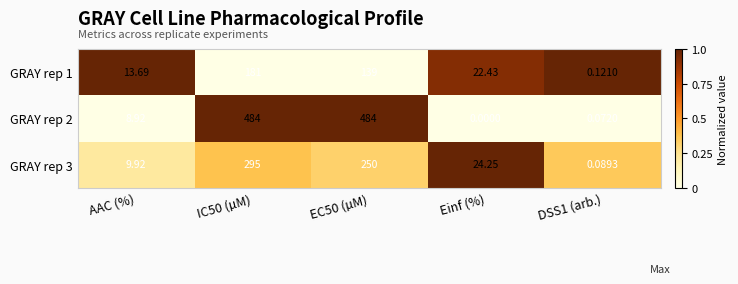

Which series has the largest total across all categories?

GRAY rep 2